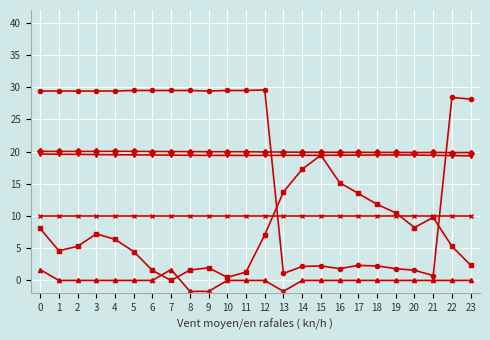

What is the smallest value displayed?

-1.7